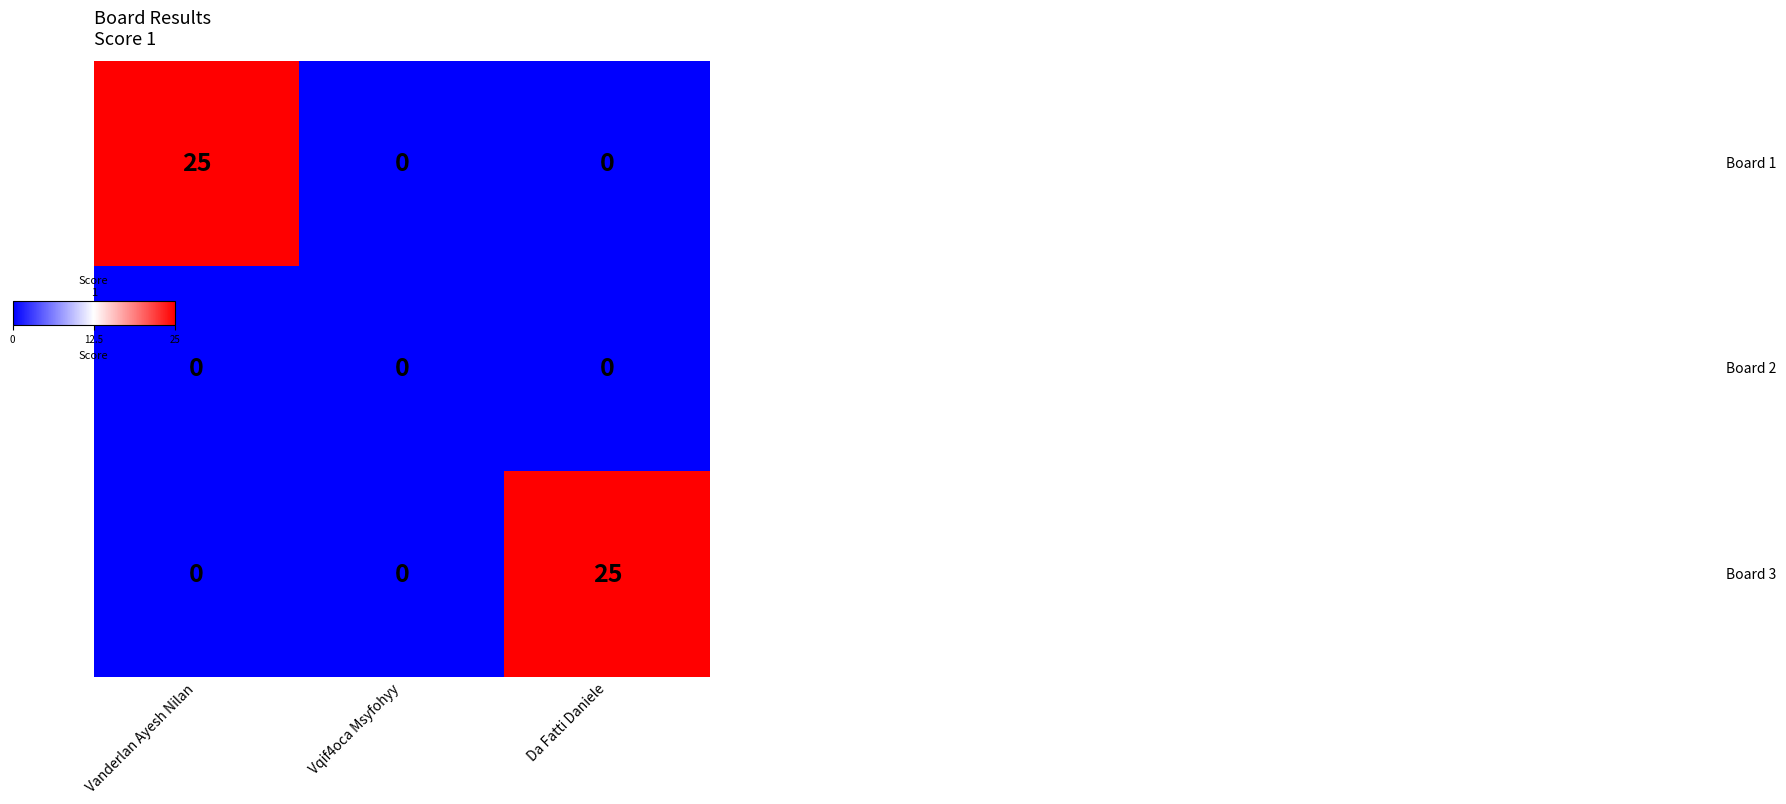

What is the greatest value displayed?

25